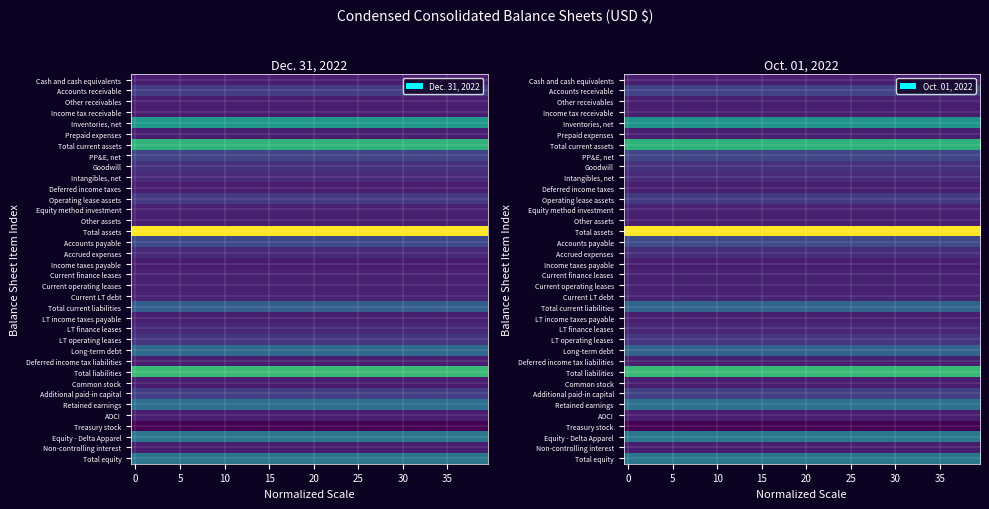

Rank the series by their maximum value, from highest to lowest.

Total assets, Total liabilities, Total current assets, Inventories, net, Equity - Delta Apparel, Total equity, Retained earnings, Total current liabilities, Long-term debt, Accounts payable, PP&E, net, Accounts receivable, Additional paid-in capital, Operating lease assets, LT operating leases, Goodwill, Accrued expenses, Intangibles, net, LT finance leases, Equity method investment, Current LT debt, Current operating leases, Current finance leases, Deferred income tax liabilities, Other assets, LT income taxes payable, Prepaid expenses, Income tax receivable, Other receivables, Deferred income taxes, Income taxes payable, Cash and cash equivalents, AOCI, Common stock, Non-controlling interest, Treasury stock